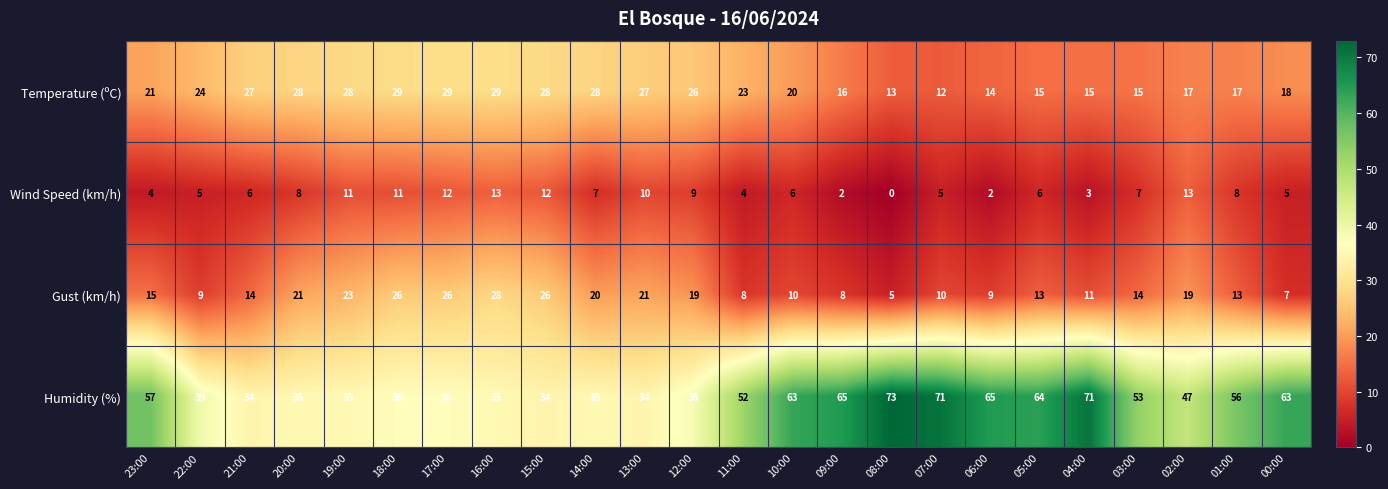

Rank the series by their maximum value, from lowest to highest.

Wind Speed (km/h), Gust (km/h), Temperature (ºC), Humidity (%)